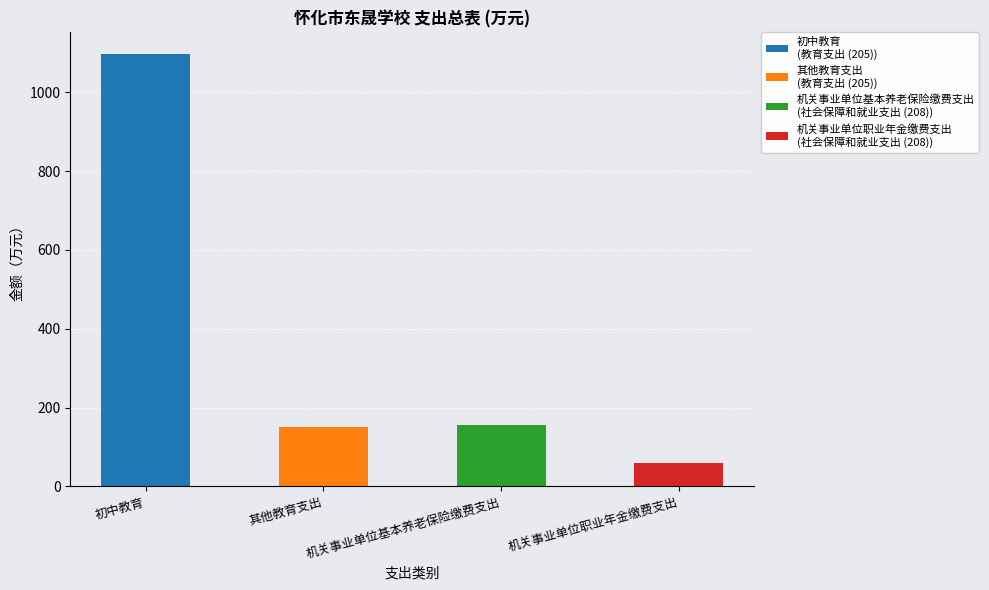

What is the sum of the 合计 values at 教育支出 (205) and 社会保障和就业支出 (208)?

1464.0